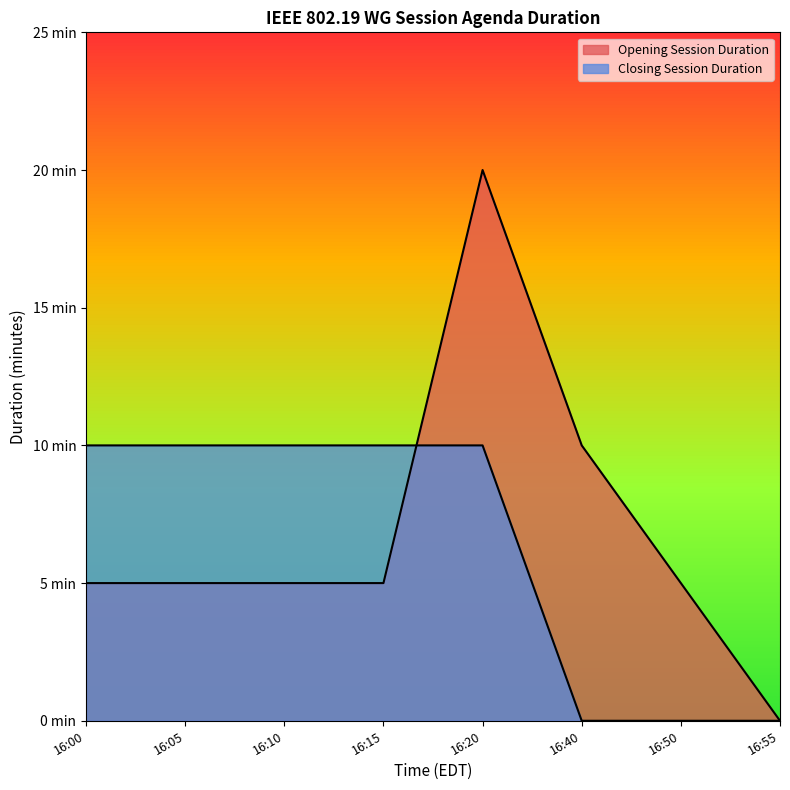

At which category does Opening Session Duration reach its first local peak?

16:20